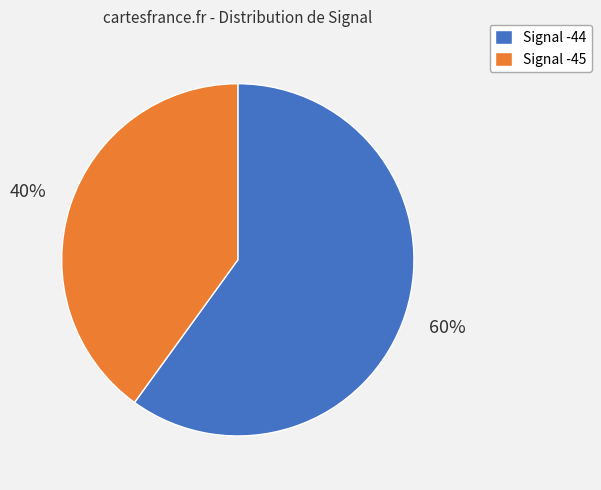

What percentage is the Signal -44 slice, to the nearest percent?

60%